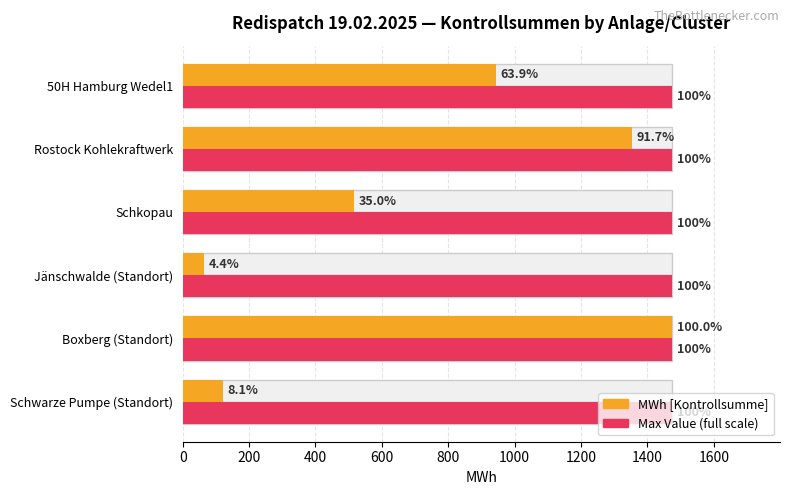

Which series has the largest range (max minus min)?

MWh [Kontrollsumme]